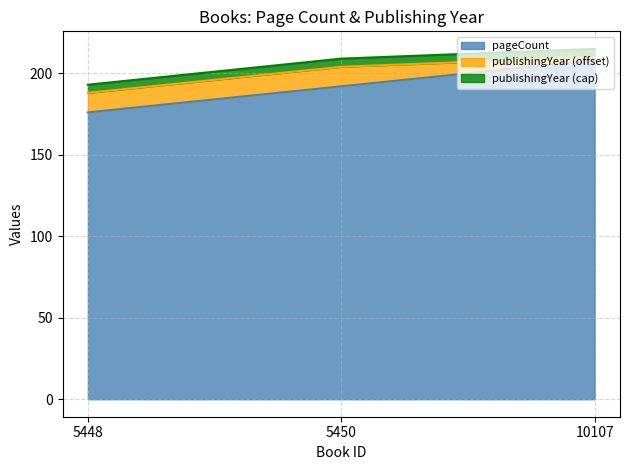

Is it true that the value at 10107 is 123?

False